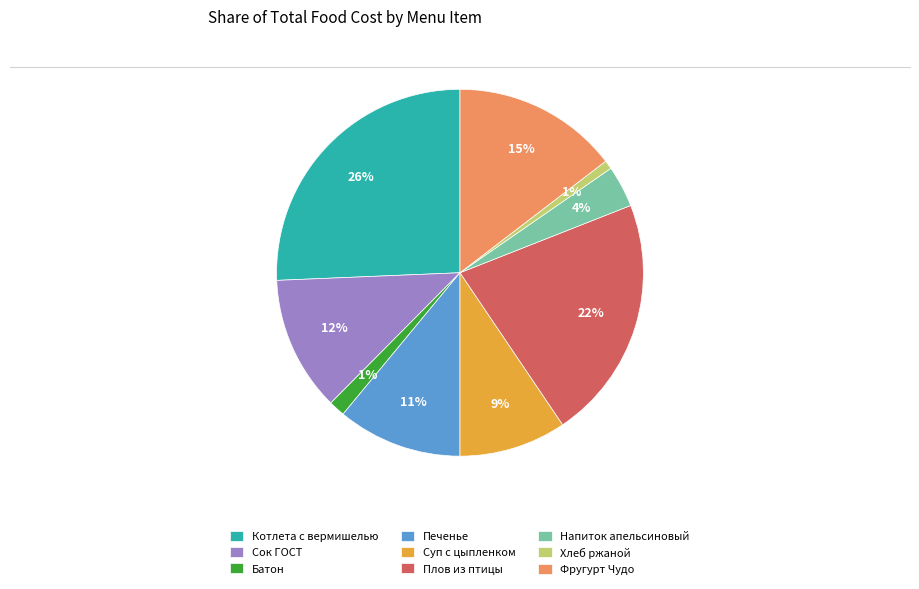

True or false: Батон accounts for 11% of the total.

False